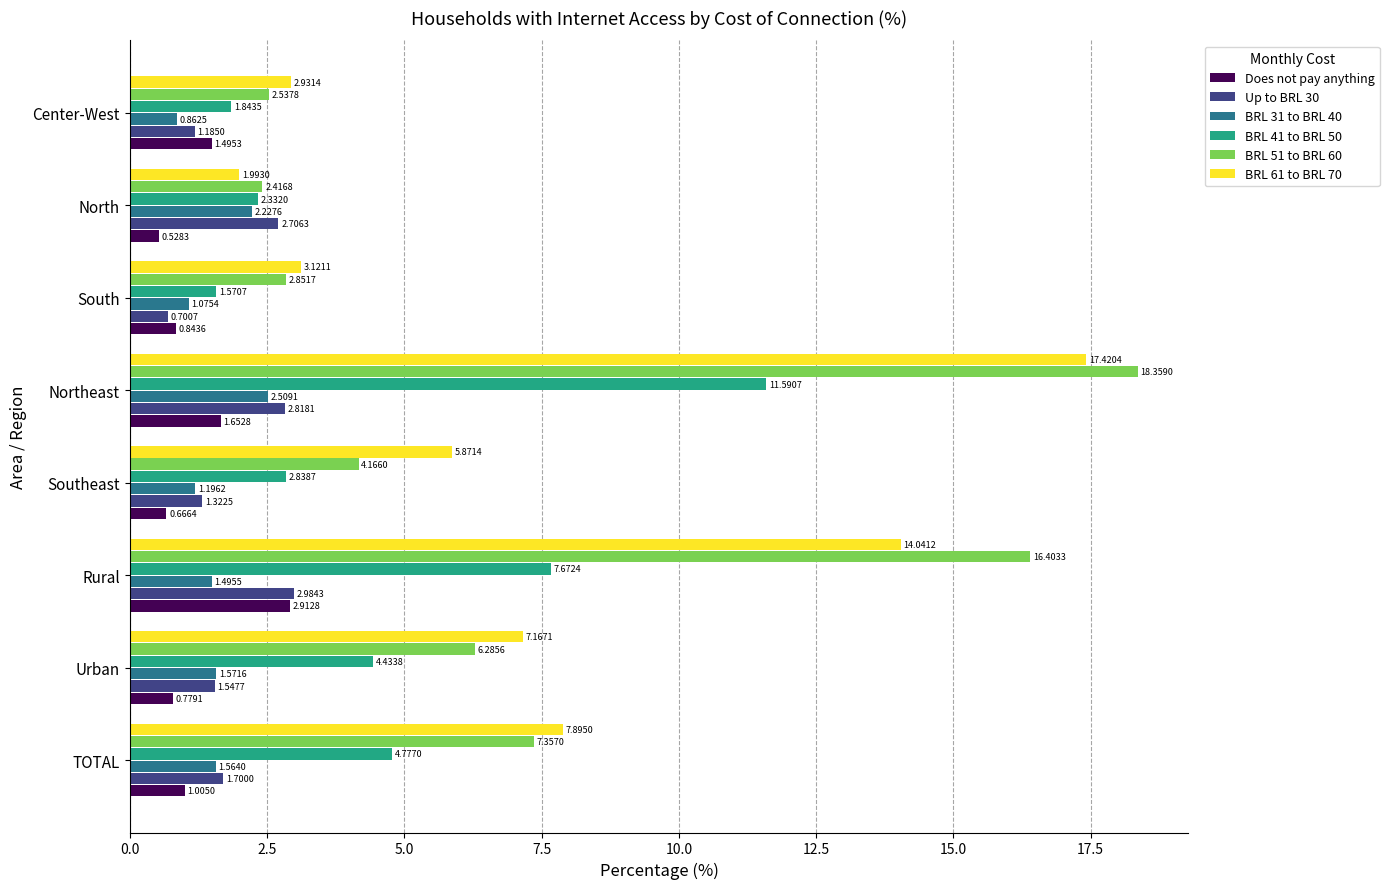

Which series has the largest range (max minus min)?

BRL 51 to BRL 60